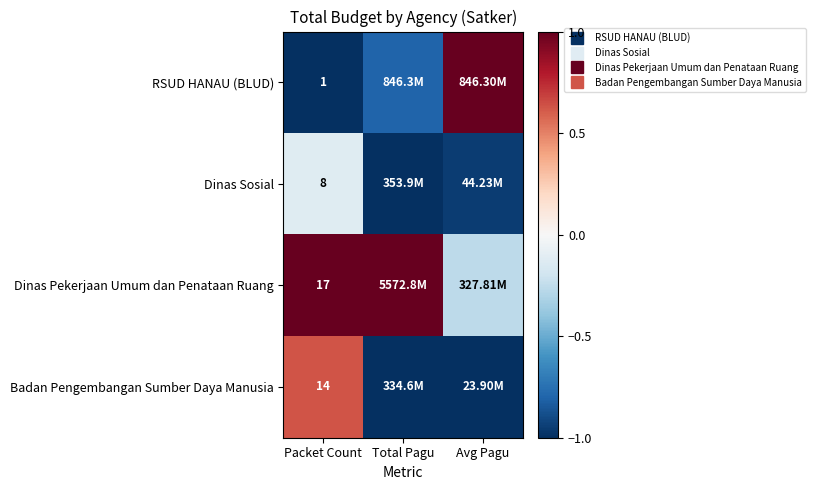

At how many categories does at least one series exceed 0?

3